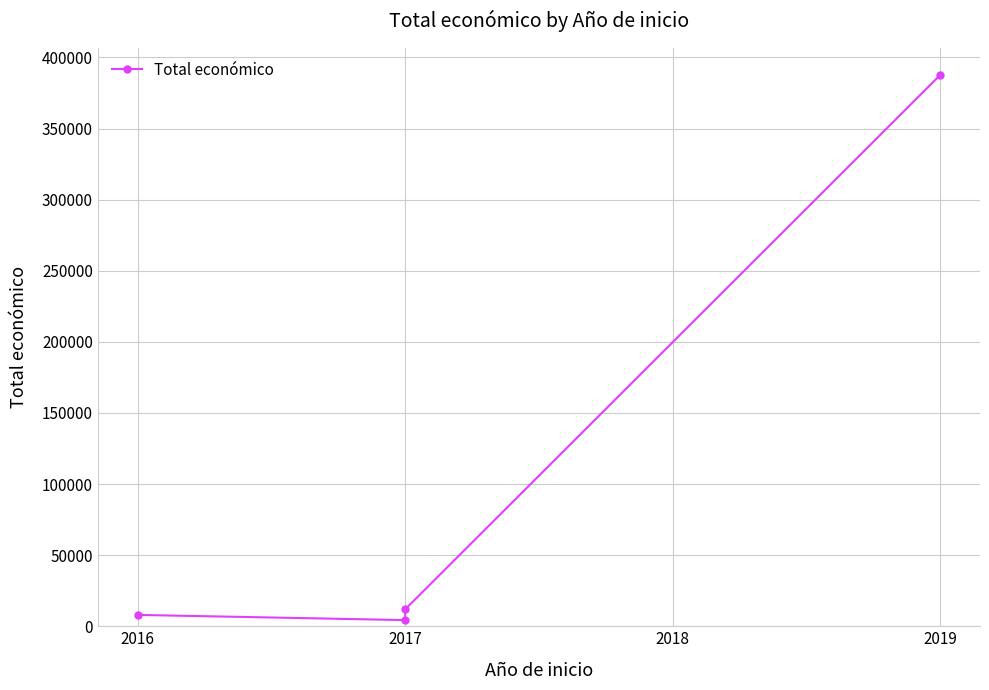

Does the chart have visible grid lines?

Yes